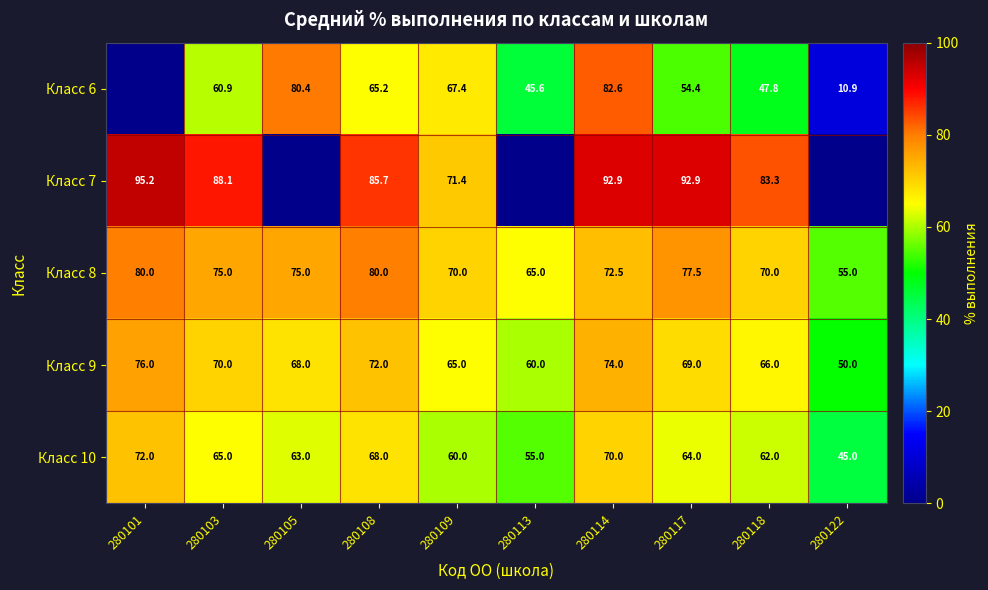

Where is Класс 10 nearest to the value 58?

280109